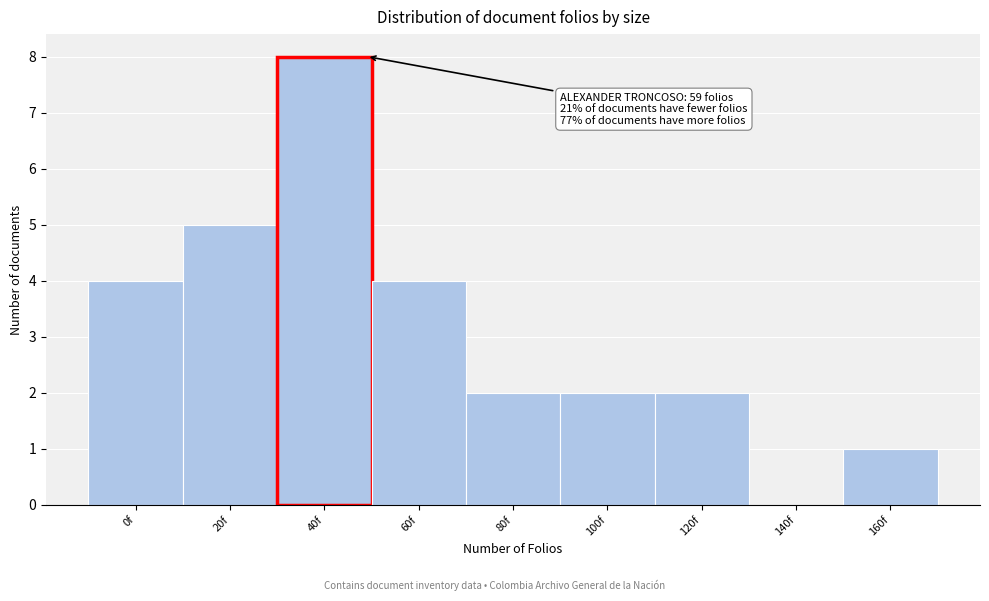

Reading right to left, list all the values displayed in this chart.

160f=1	140f=0	120f=2	100f=2	80f=2	60f=4	40f=8	20f=5	0f=4